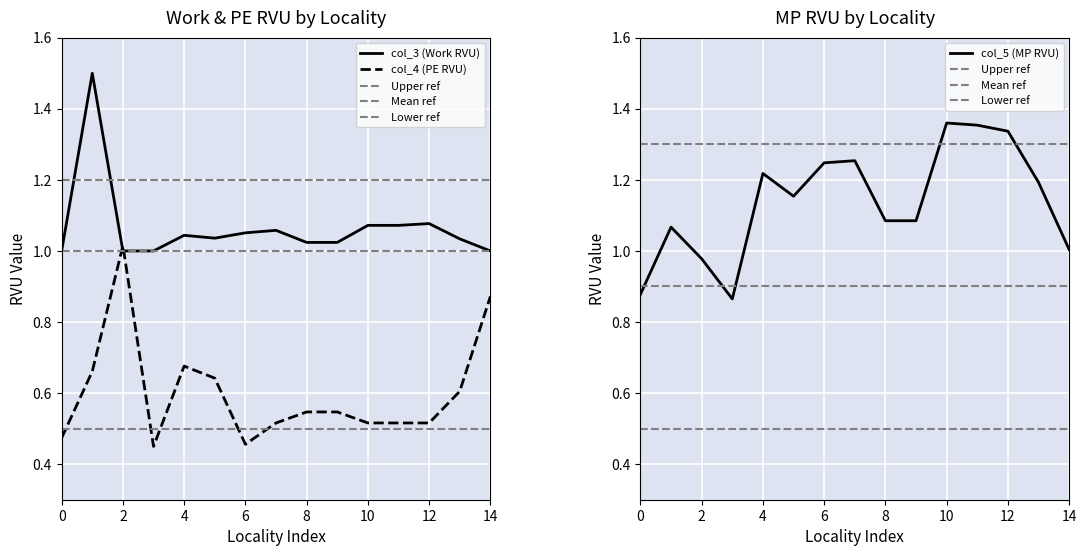

What is the lowest value of the col_4 (PE RVU) series?

0.5